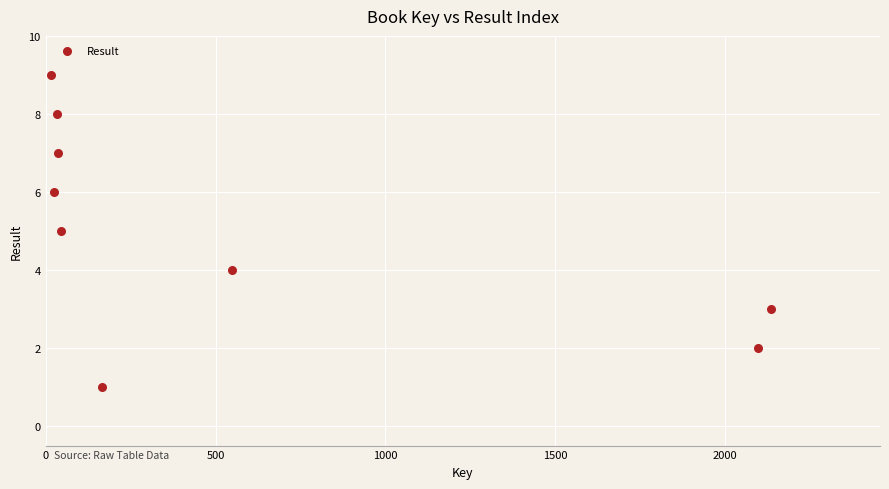

What is the range of Y values (max minus min)?

8